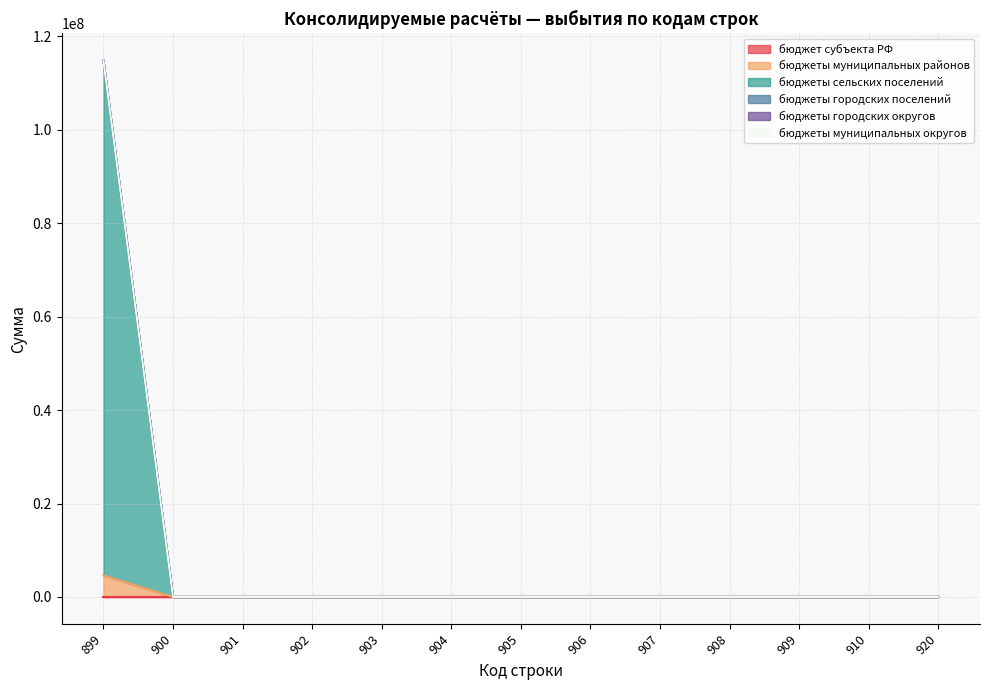

Reading left to right, what are all the values shown in this chart?

бюджет субъекта РФ: 899=0	900=0	901=0	902=0	903=0	904=0	905=0	906=0	907=0	908=0	909=0	910=0	920=0
бюджеты муниципальных районов: 899=4597718	900=0	901=0	902=0	903=0	904=0	905=0	906=0	907=0	908=0	909=0	910=0	920=0
бюджеты сельских поселений: 899=110284525	900=0	901=0	902=0	903=0	904=0	905=0	906=0	907=0	908=0	909=0	910=0	920=0
бюджеты городских поселений: 899=0	900=0	901=0	902=0	903=0	904=0	905=0	906=0	907=0	908=0	909=0	910=0	920=0
бюджеты городских округов: 899=0	900=0	901=0	902=0	903=0	904=0	905=0	906=0	907=0	908=0	909=0	910=0	920=0
бюджеты муниципальных округов: 899=0	900=0	901=0	902=0	903=0	904=0	905=0	906=0	907=0	908=0	909=0	910=0	920=0